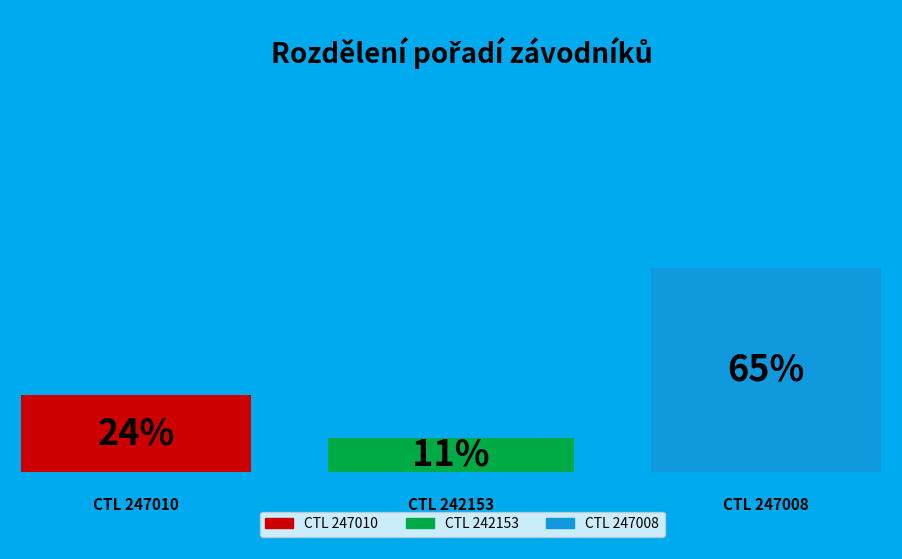

To the nearest percent, what is the average slice percentage?

33%